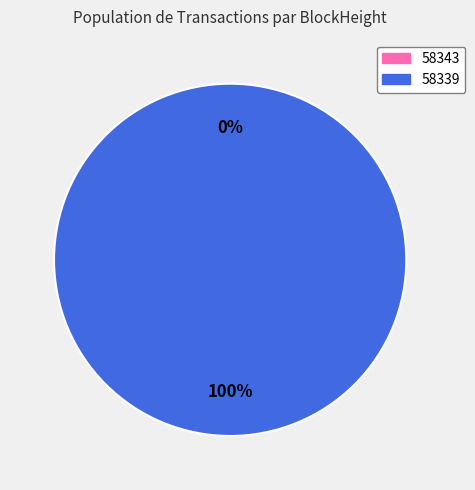

Rank the categories by value from highest to lowest.

58339, 58343